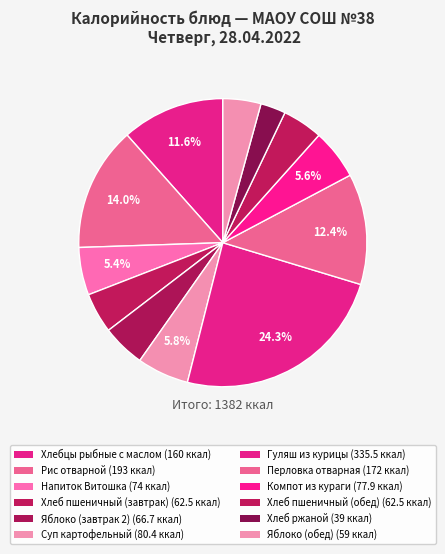

Do Напиток Витошка and Рис отварной together represent more than half of the pie?

No